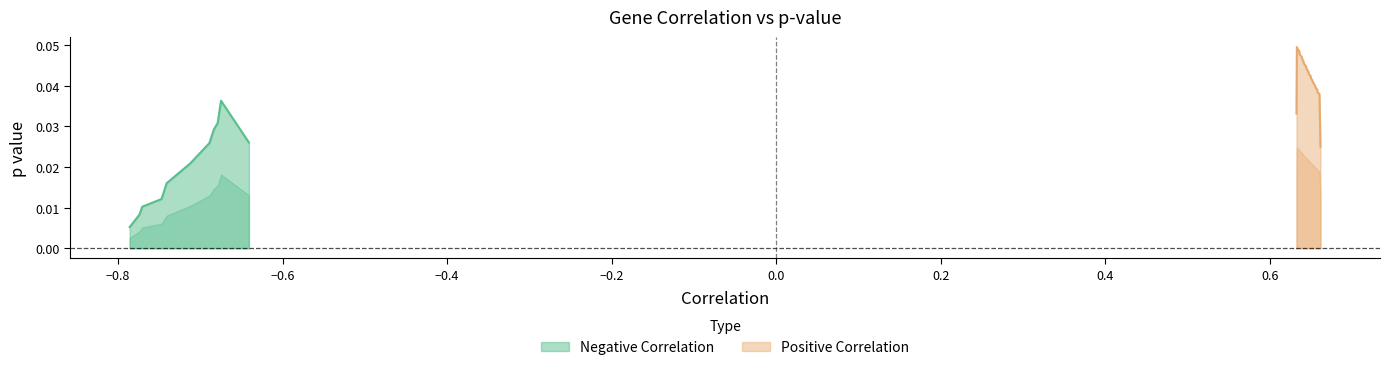

Count the p value values in the range 0 to 1.

40